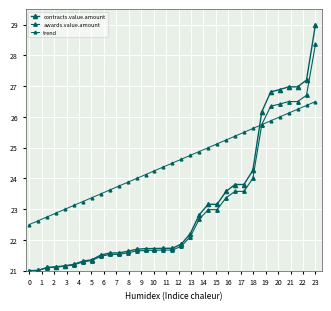

How many categories are shown in the chart?

33